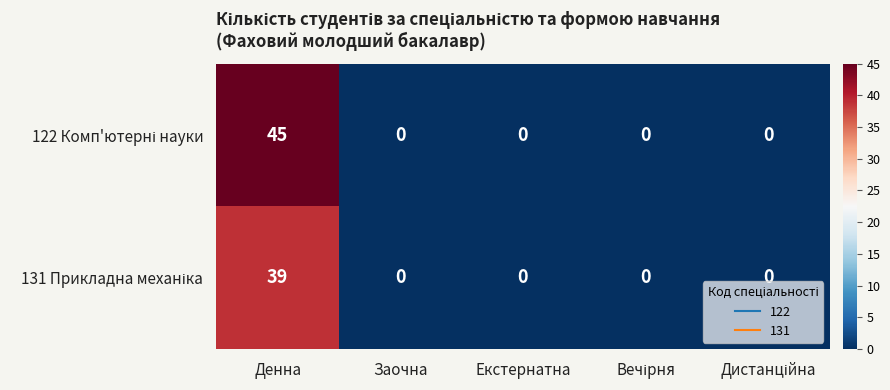

Count the number of data series in this chart.

2